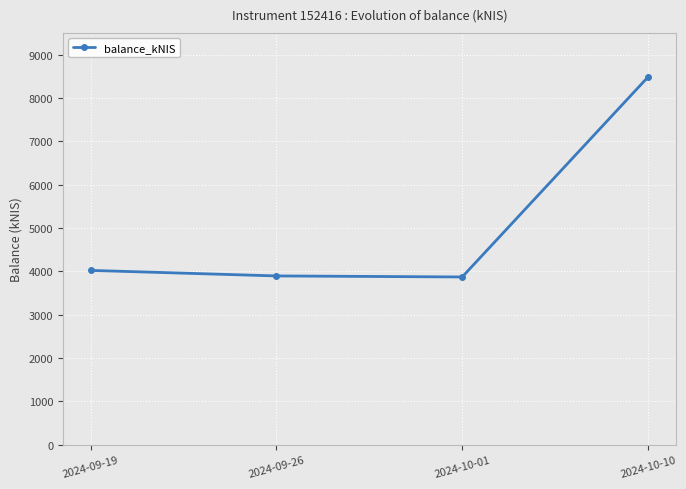

True or false: there are more than 2 points higher than both neighbors.

False